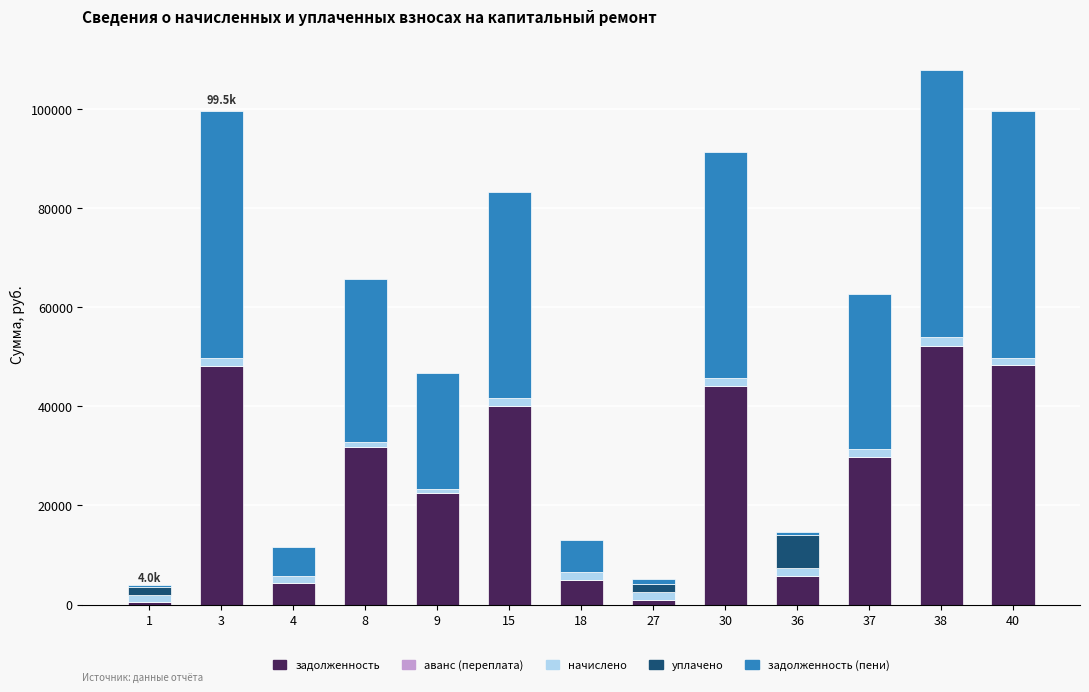

Count the number of categories in the chart.

13